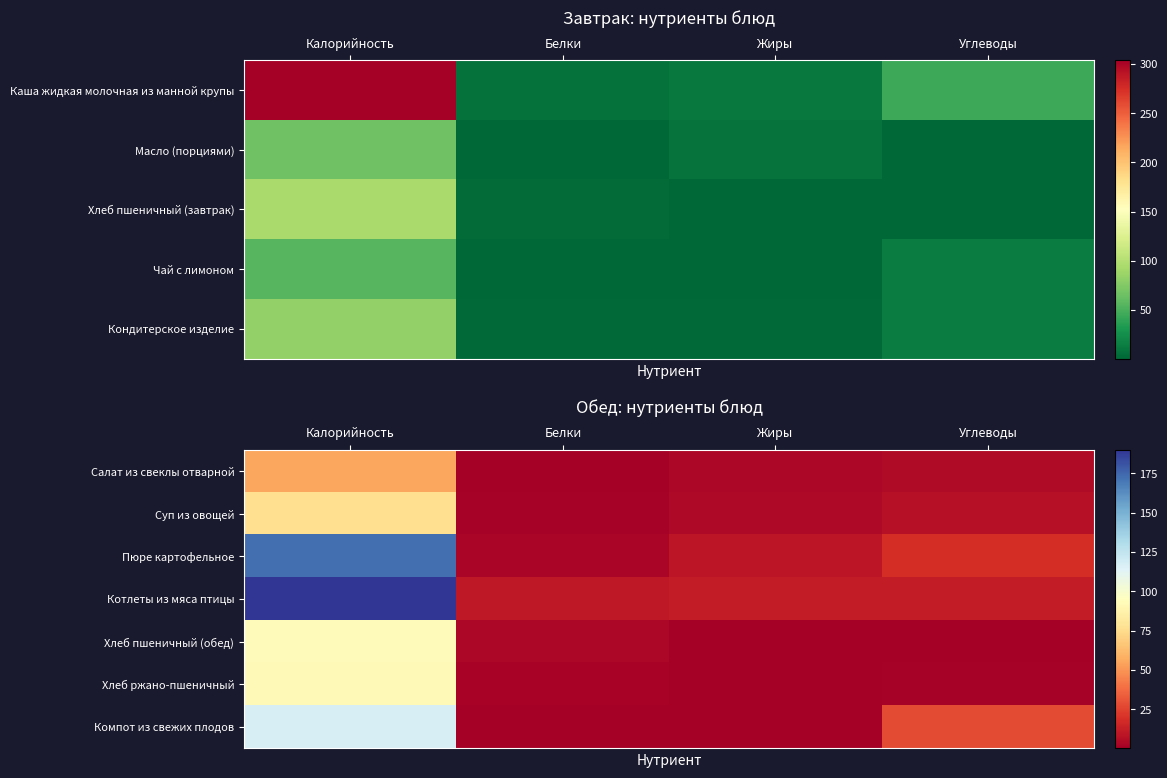

What is the sum of the Хлеб пшеничный (обед) values at Белки and Жиры?

3.6